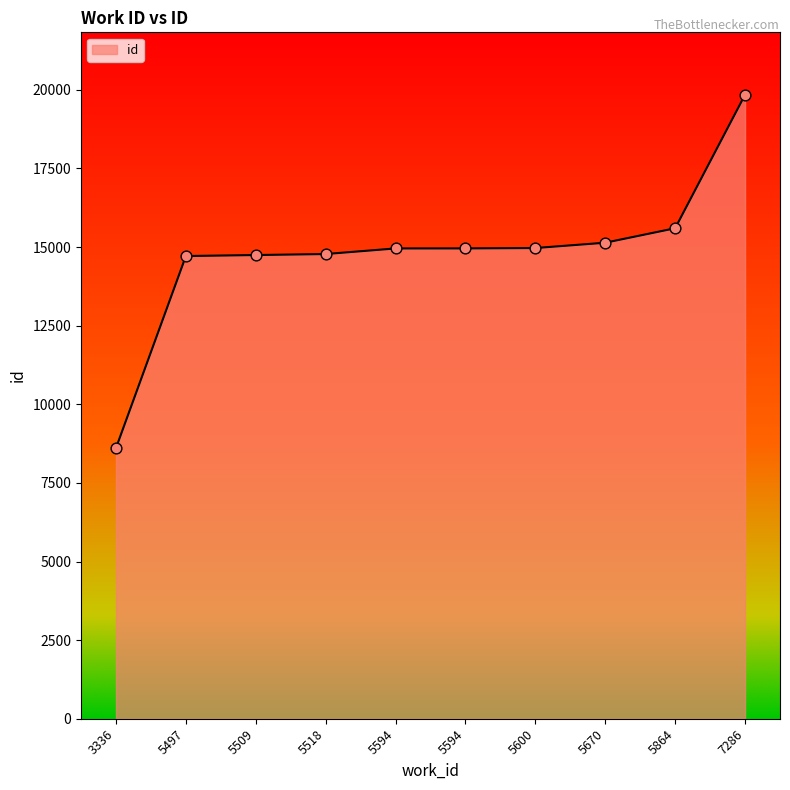

What is the change in value from 5518 to 5594?

+178